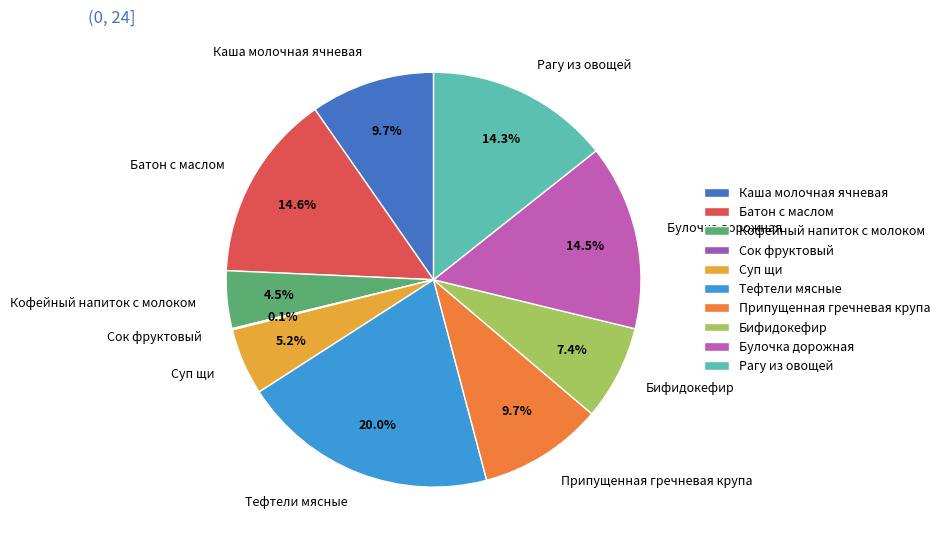

The Бифидокефир slice represents 16% of the pie. True or false?

False